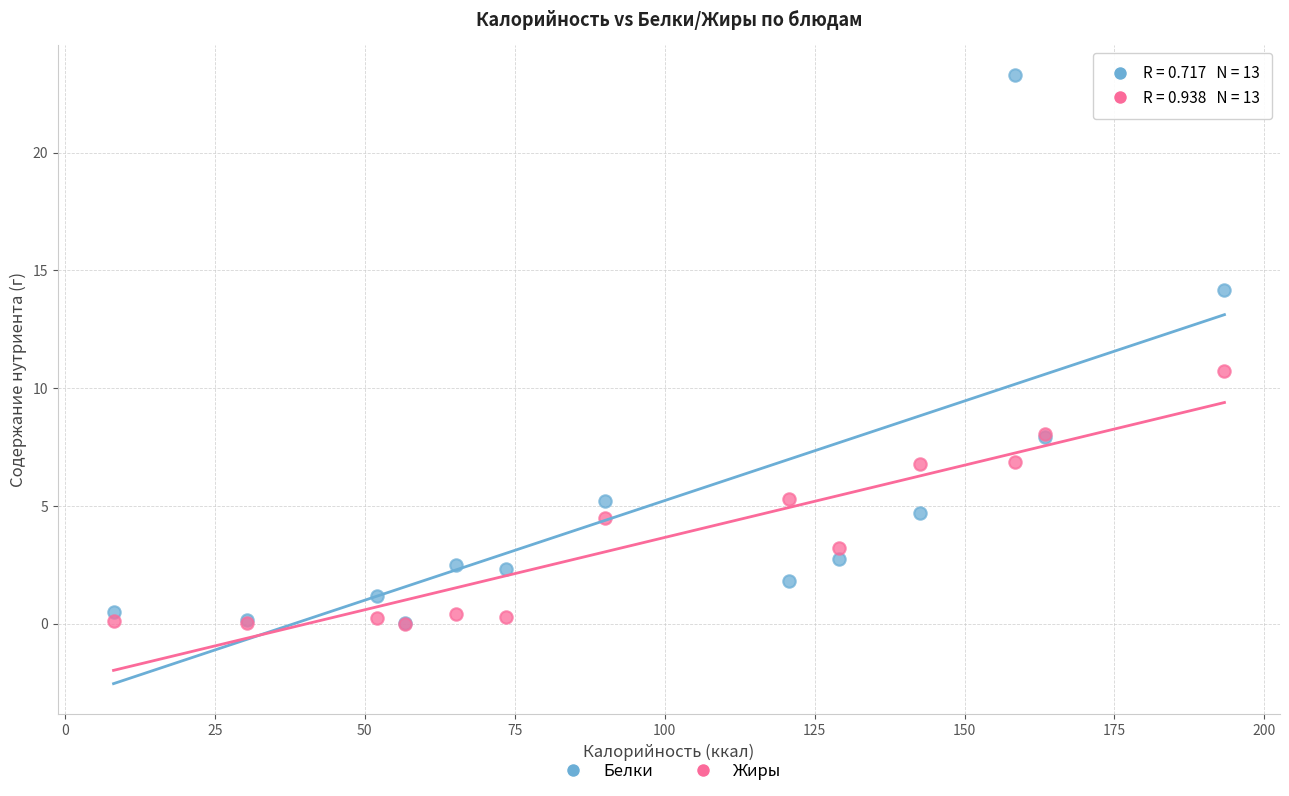

Which series has the widest spread of Y values?

Белки